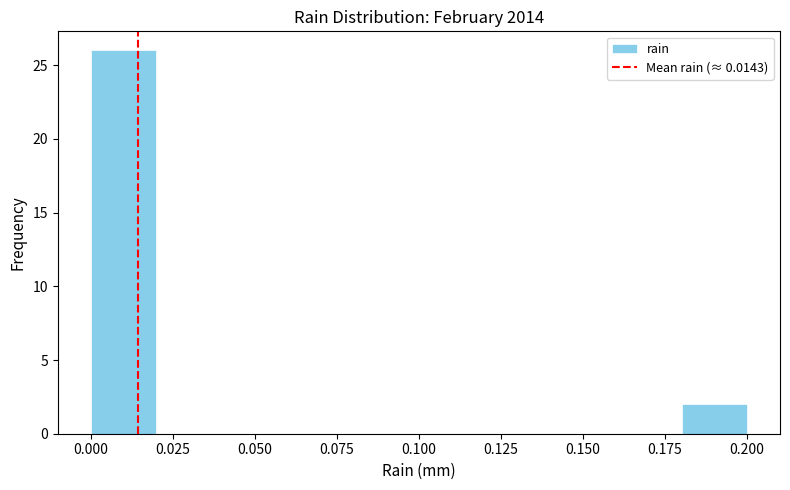

How tall is the bar that spans 0.18 to 0.20 on the x-axis? The values are not printed on the chart, so give them approximately, as read against the axis.

2